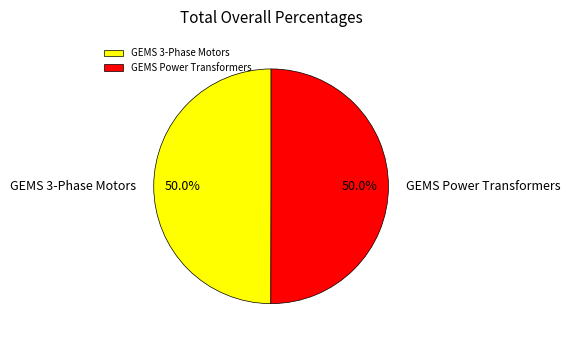

To the nearest percent, what is the average slice percentage?

50%